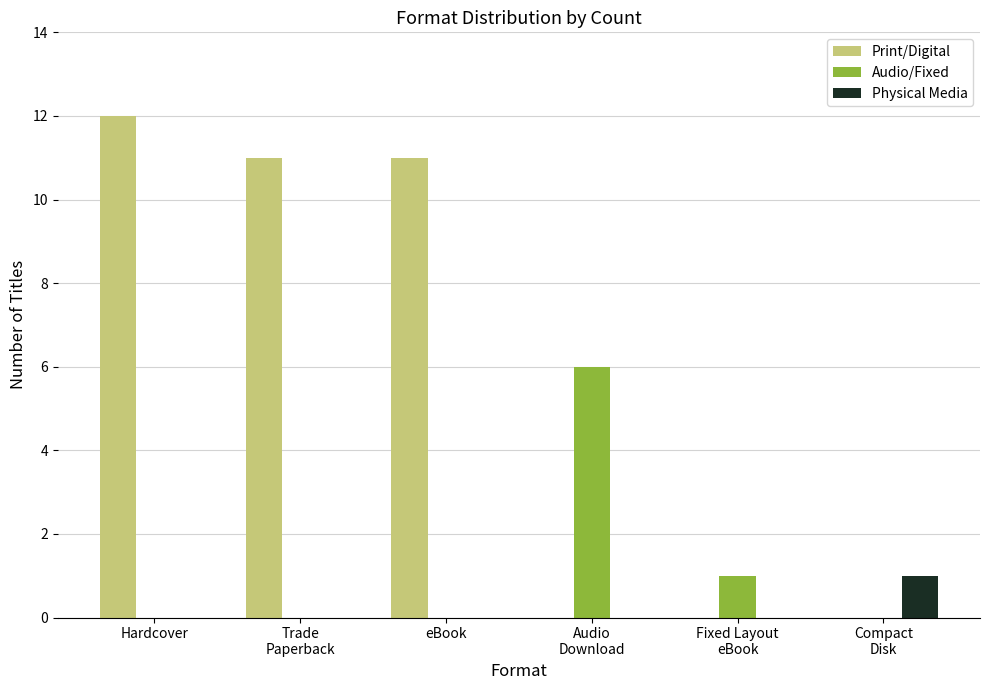

At which category is the sum across all series the highest?

Hardcover